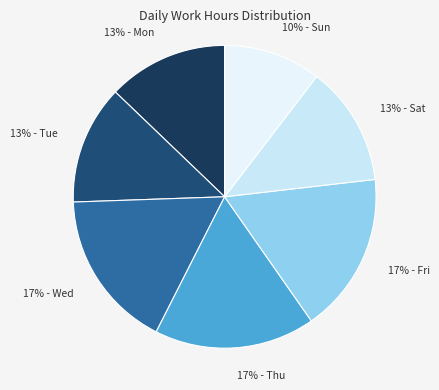

Approximately how many times larger is the value at 17% - Fri compared to 17% - Thu?

1.0